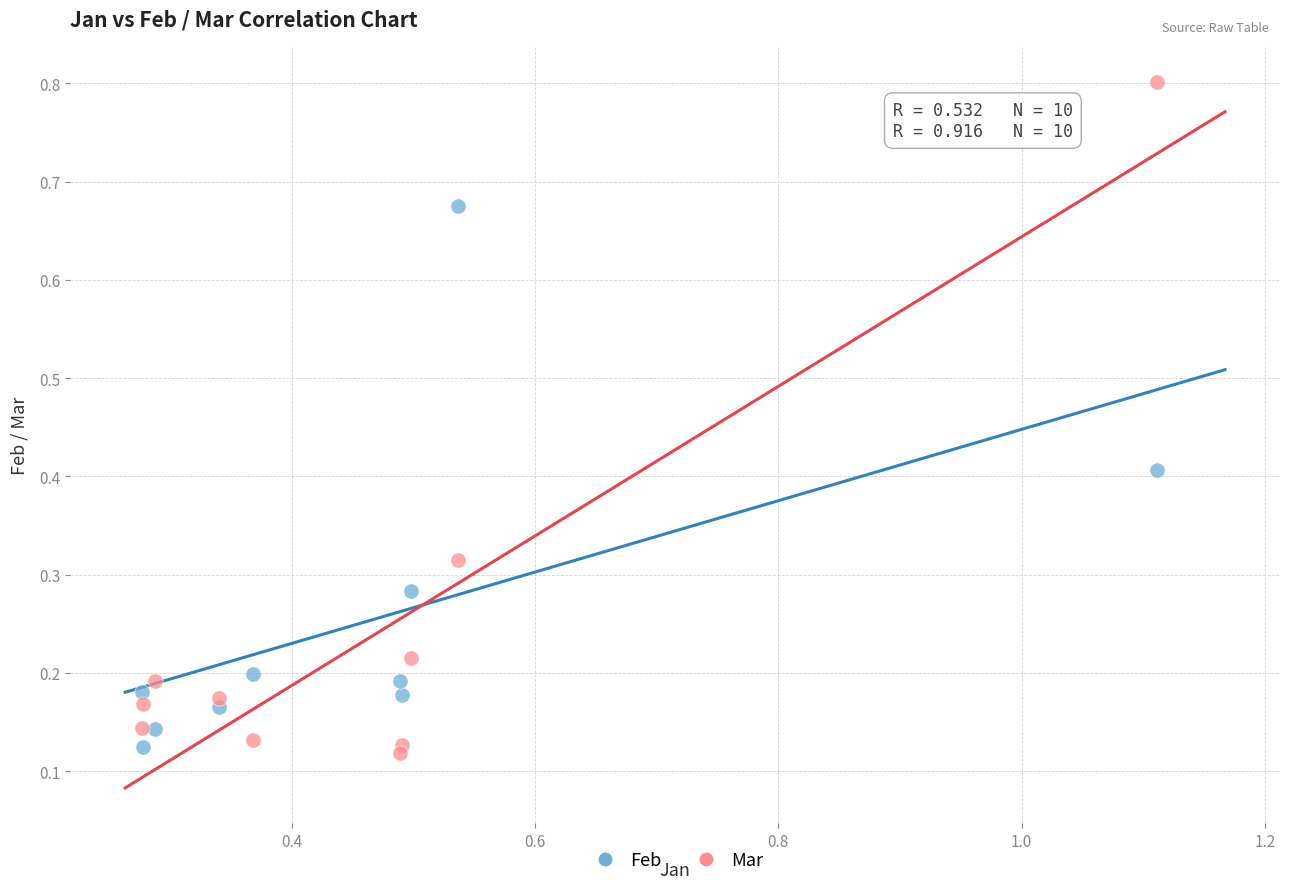

Which series has the largest Y range (max minus min)?

Mar